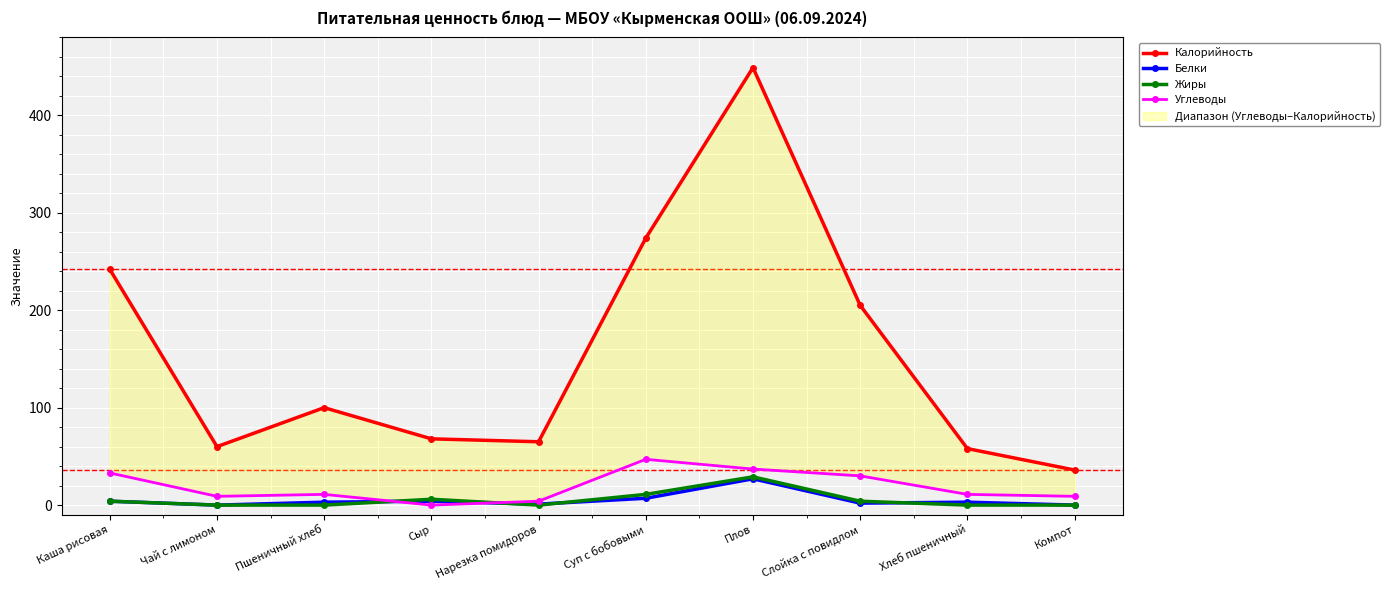

What are all the series names shown in the legend?

Калорийность, Белки, Жиры, Углеводы